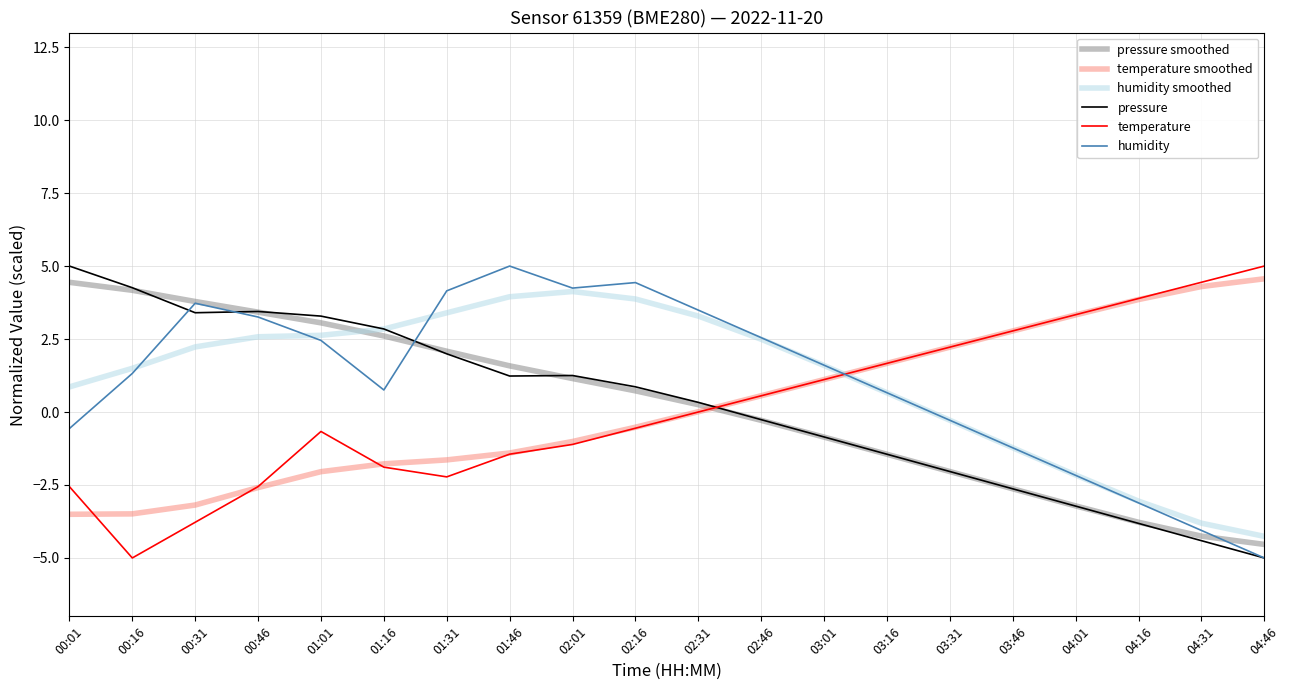

Is the value of pressure at 01:31 greater than the value of humidity smoothed at 03:16?

Yes